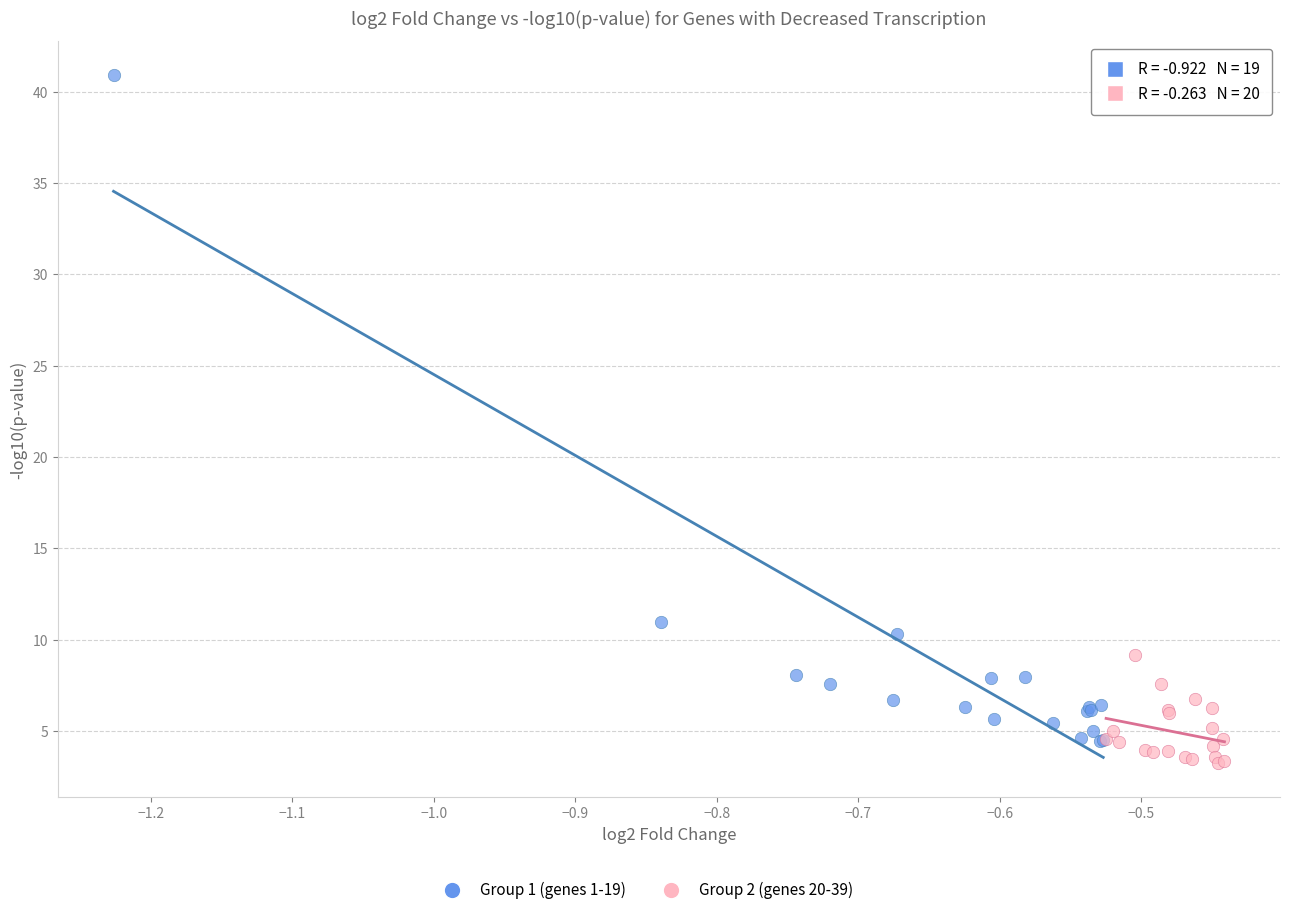

Which series contains the lowest Y value?

Group 2 (genes 20-39)